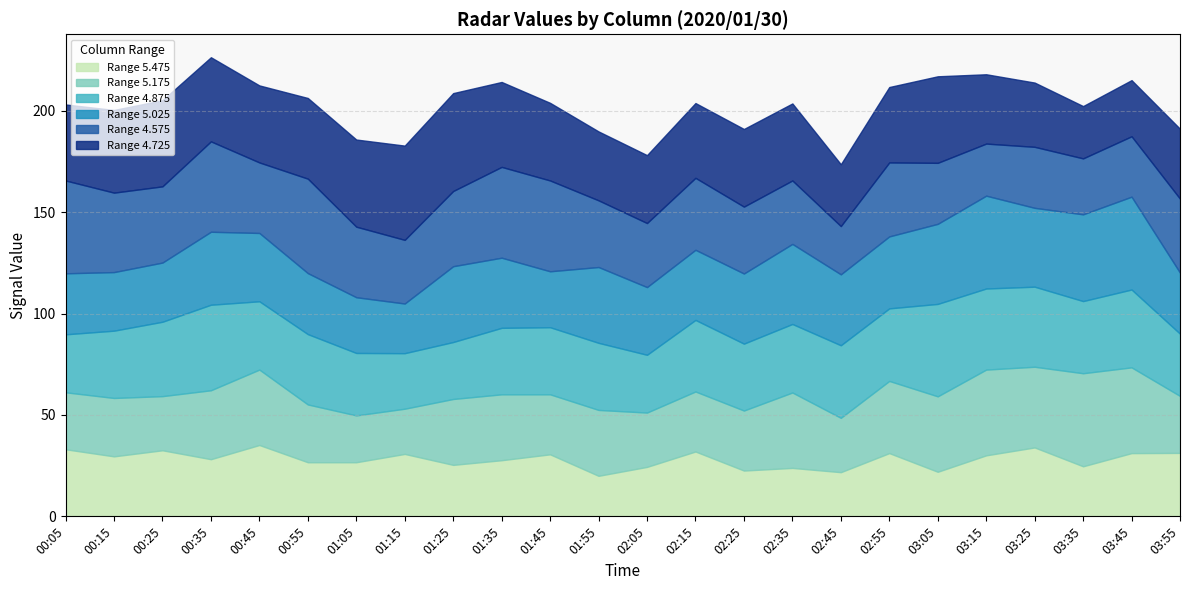

What is the label of the 15th point from the right?

01:35